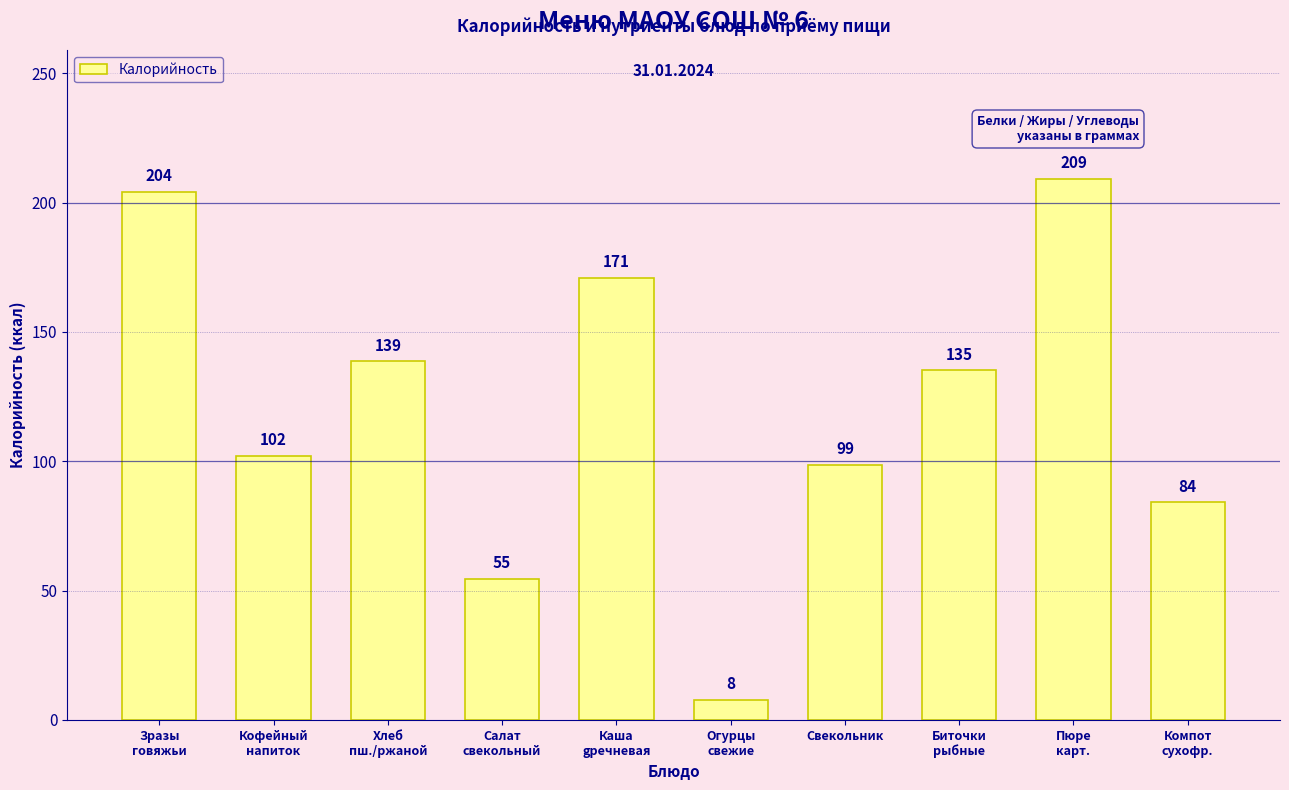

At which label is the value closest to 108?

Кофейный
напиток